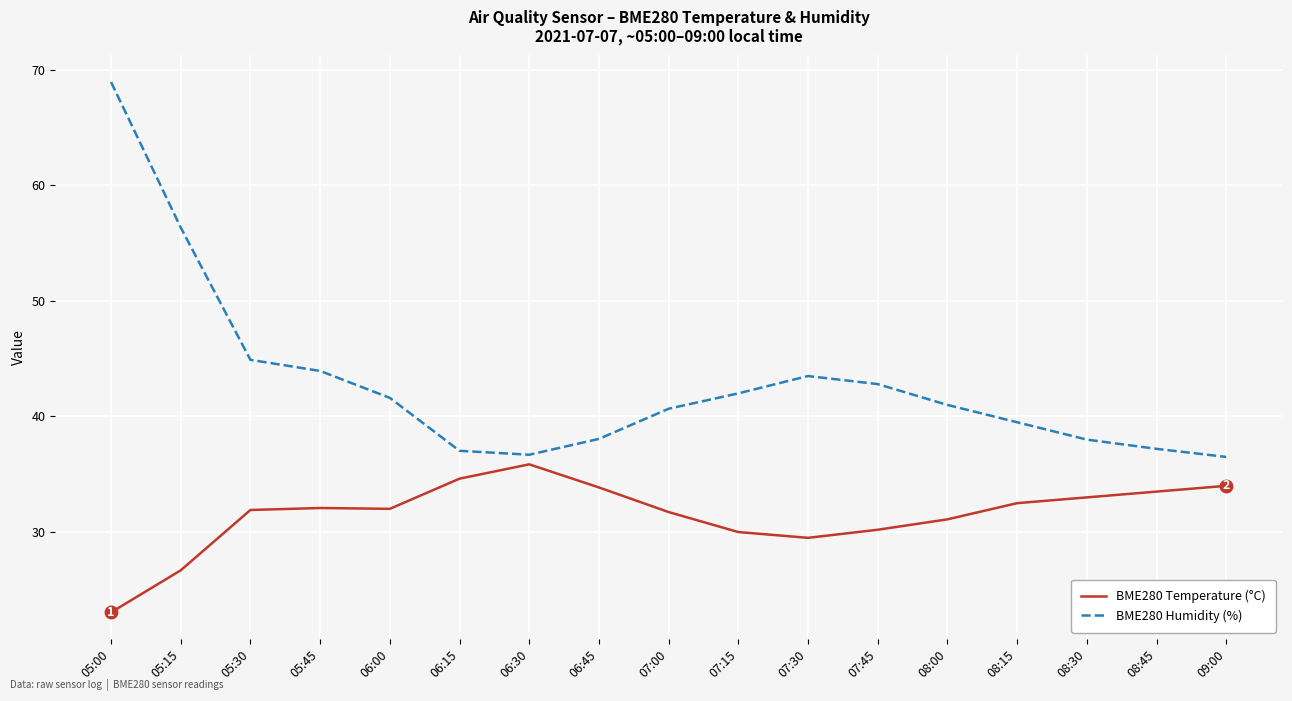

The BME280 Temperature (°C) series shows 33.5 at 08:45. True or false?

True